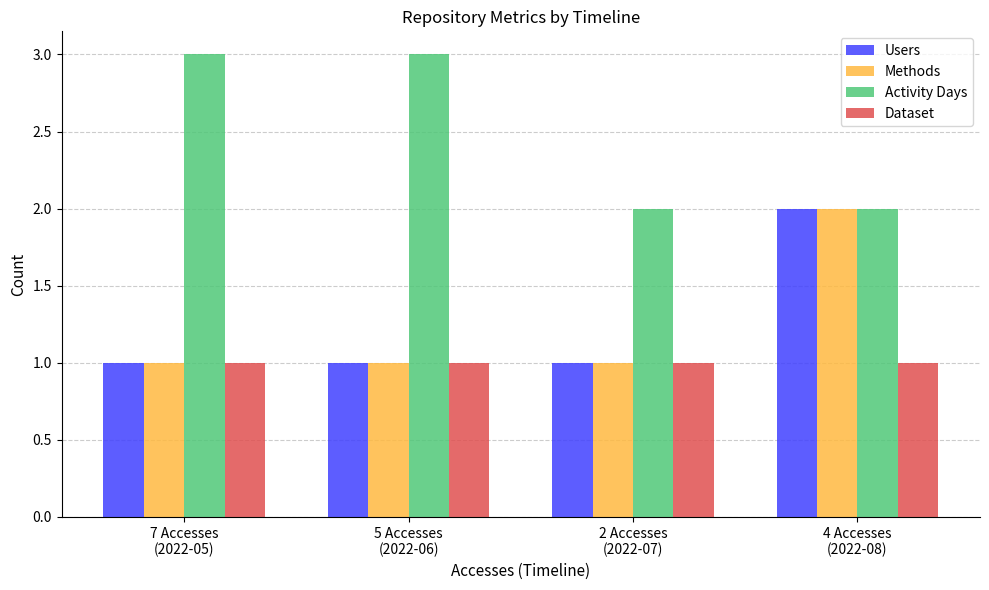

Which series has the largest total across all categories?

Activity Days